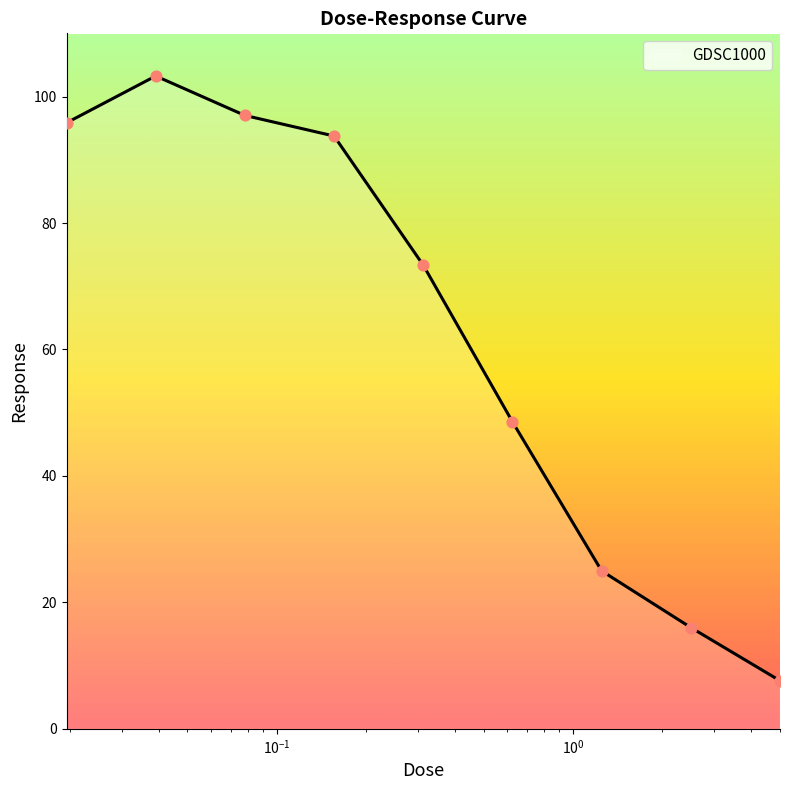

What is the maximum value shown in the chart?

103.3